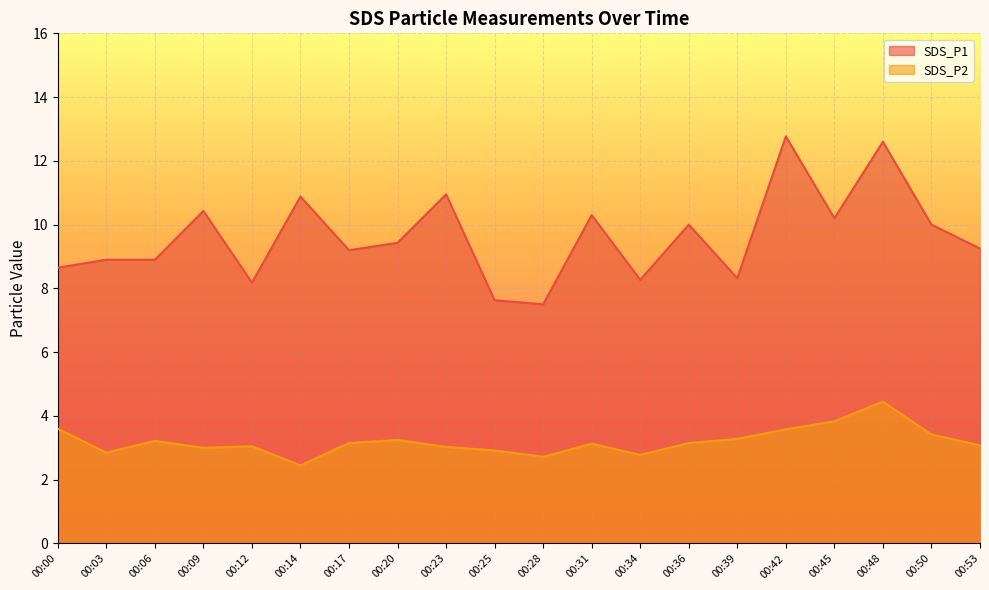

Reading left to right, what are all the values shown in this chart?

SDS_P1: 8.7	8.9	8.9	10.4	8.2	10.9	9.2	9.4	10.9	7.6	7.5	10.3	8.3	10.0	8.3	12.8	10.2	12.6	10.0	9.2
SDS_P2: 3.6	2.9	3.2	3.0	3.0	2.5	3.1	3.2	3.0	2.9	2.7	3.1	2.8	3.1	3.3	3.6	3.8	4.5	3.4	3.1